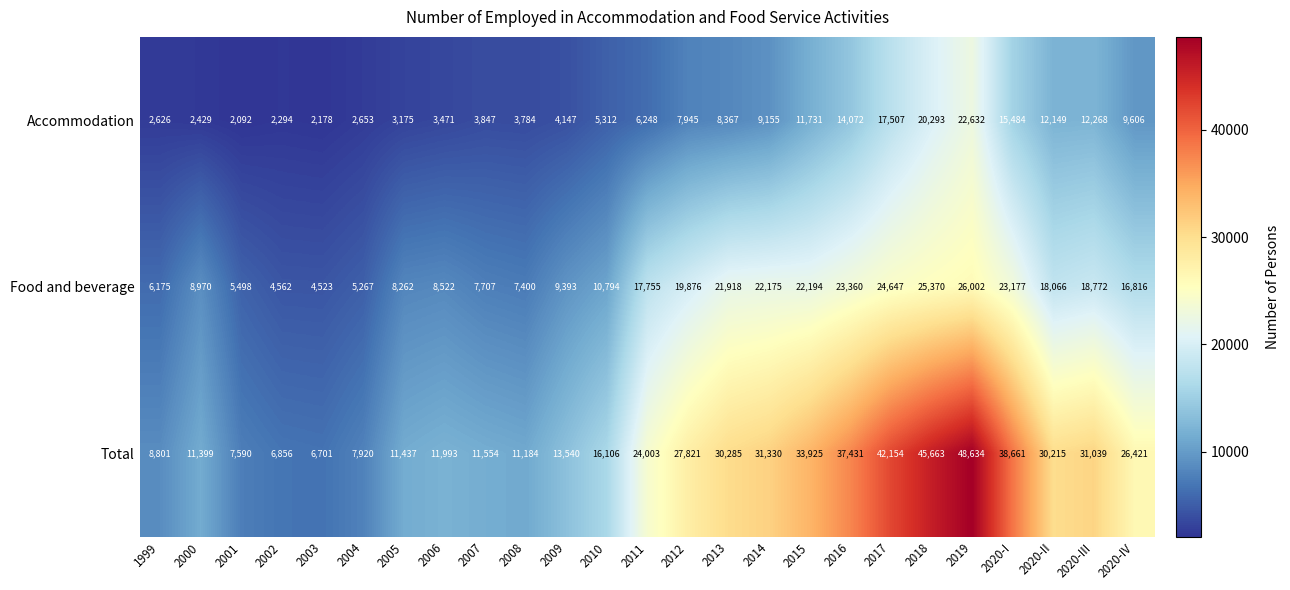

Which series has the largest range (max minus min)?

Total